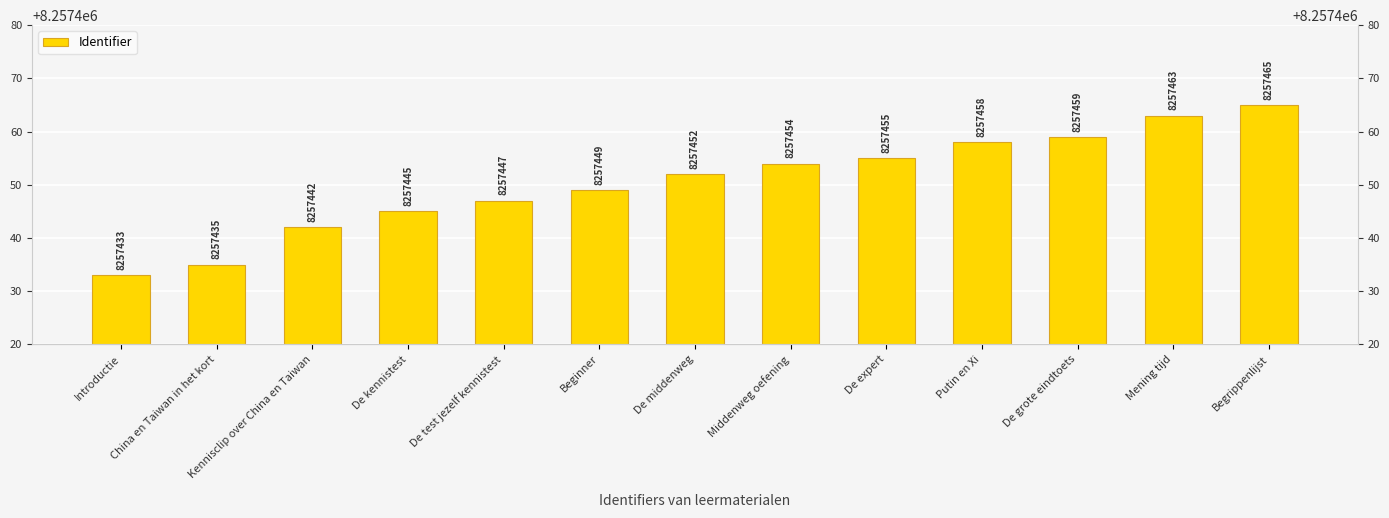

What is the change in value from Beginner to De expert?

+6